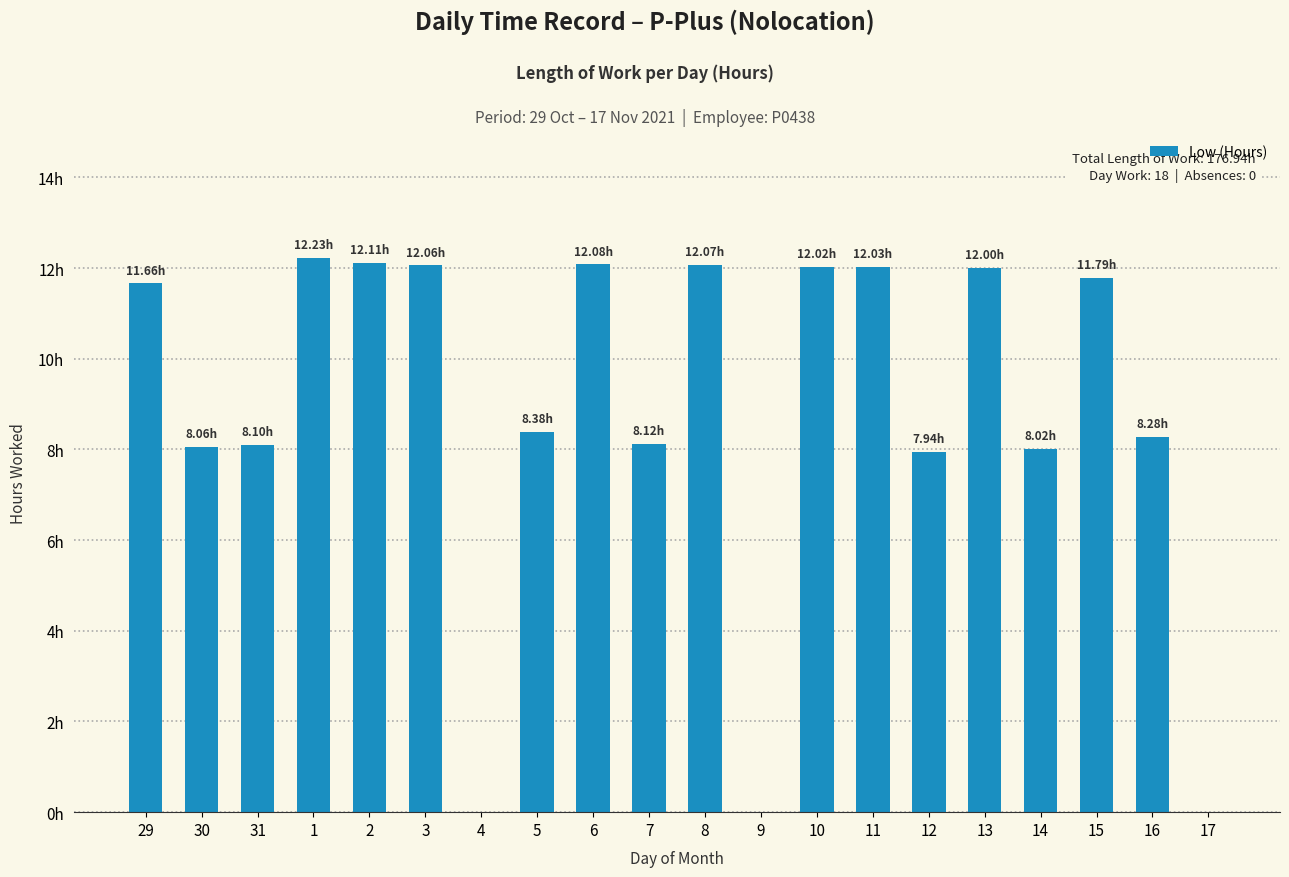

Is it true that the value at 29 is 11.7?

True